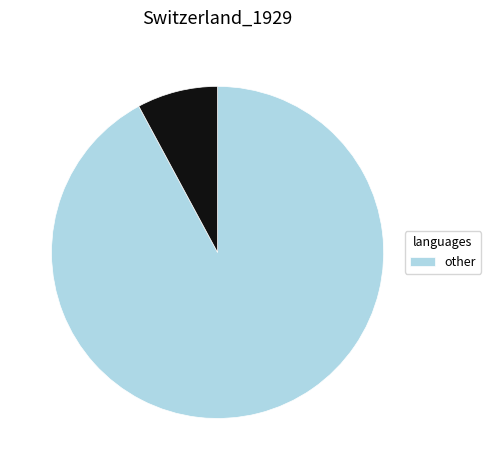

Does any single category account for the majority?

Yes